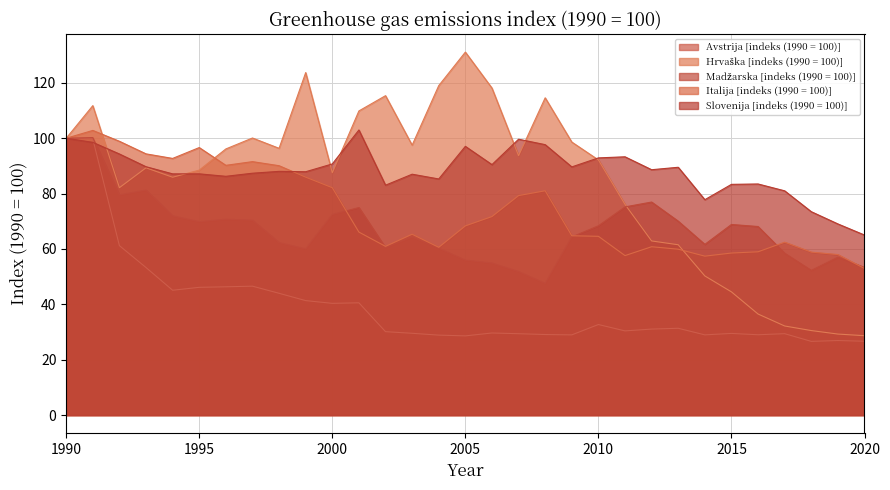

Which has a higher value, 2006 or 2019?

2006